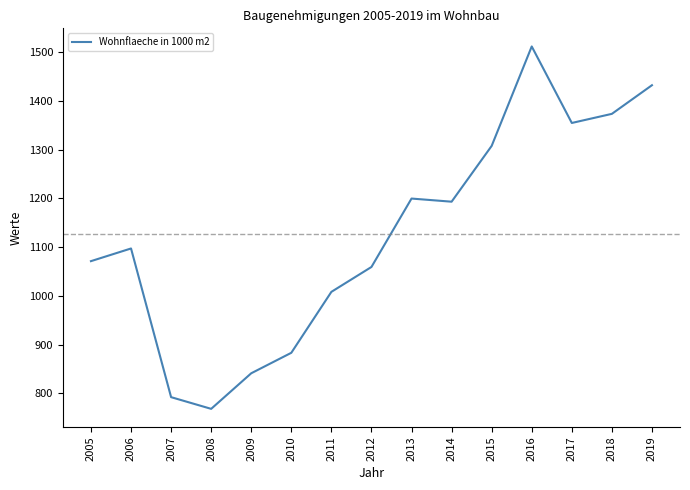

Does the chart display data point markers on the line(s)?

No